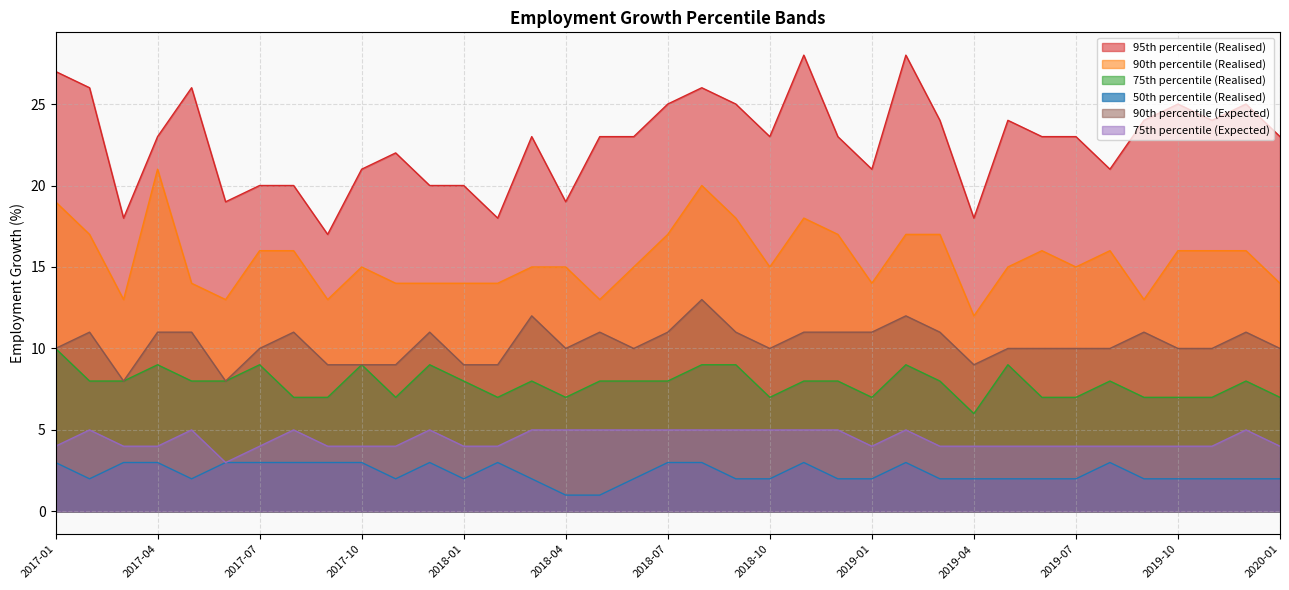

The 75th percentile (Realised) series shows 3 at 2018-04. True or false?

False